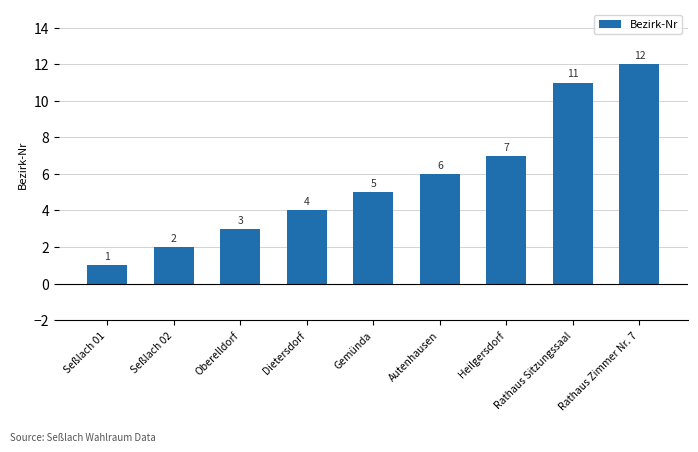

What is the ratio of the value at Gemünda to the value at Rathaus Zimmer Nr. 7?

0.4